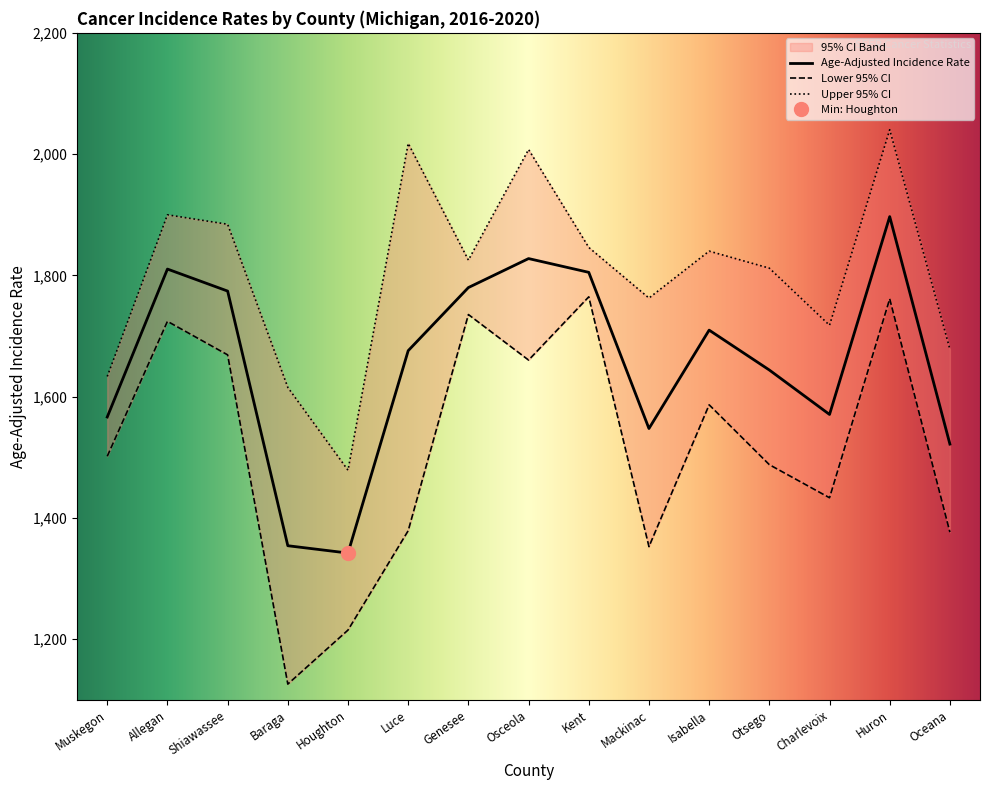

What is the label of the 4th point from the right?

Otsego